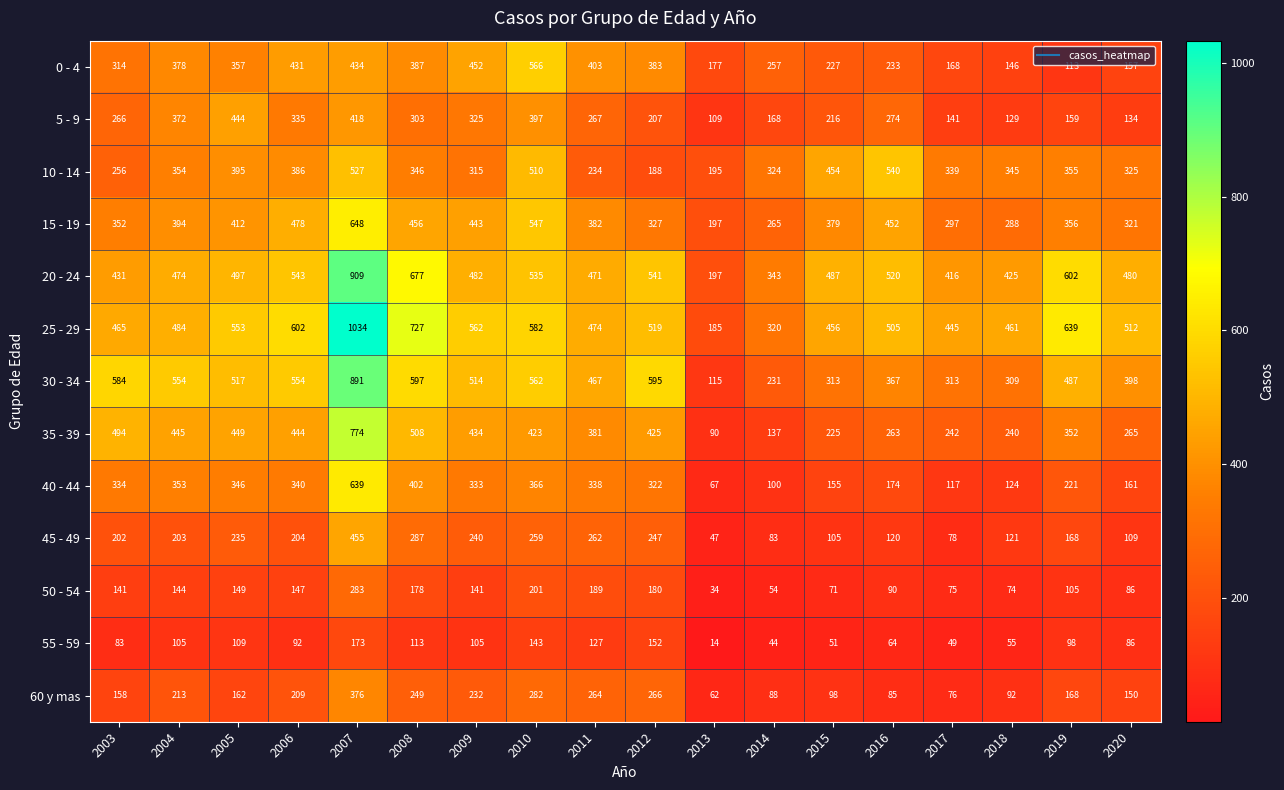

List the series in order of their peak value, highest first.

25 - 29, 20 - 24, 30 - 34, 35 - 39, 15 - 19, 40 - 44, 0 - 4, 10 - 14, 45 - 49, 5 - 9, 60 y mas, 50 - 54, 55 - 59